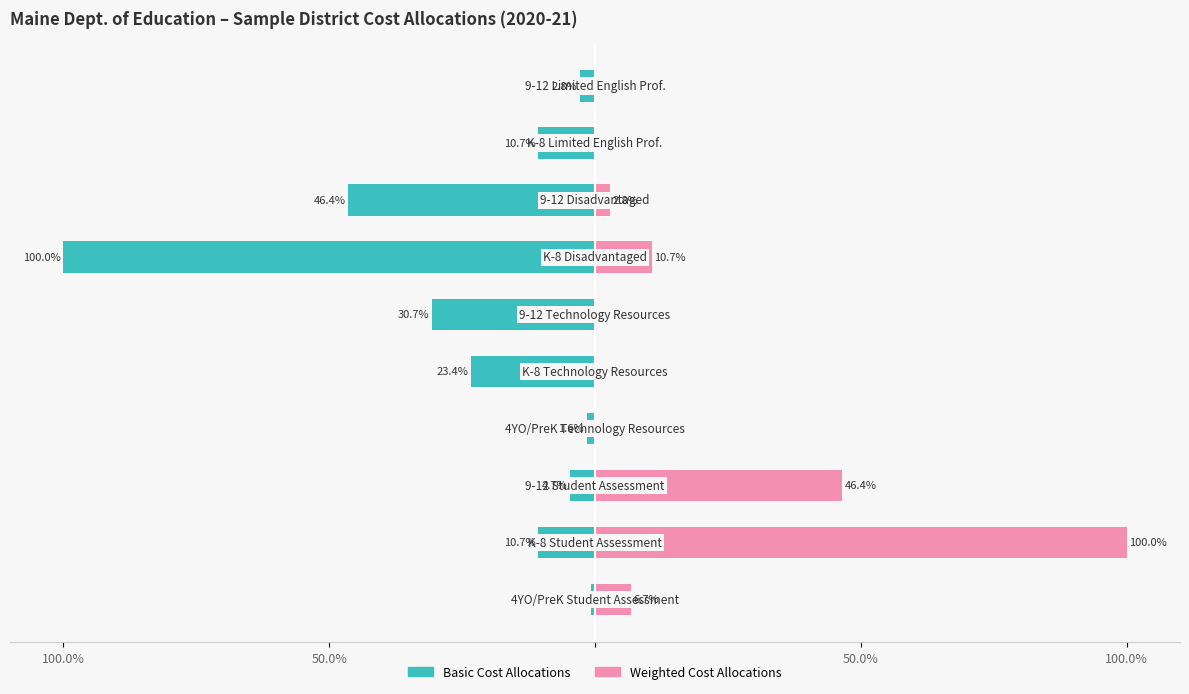

What is the approximate value of Basic Cost Allocations at 5?

-30.7